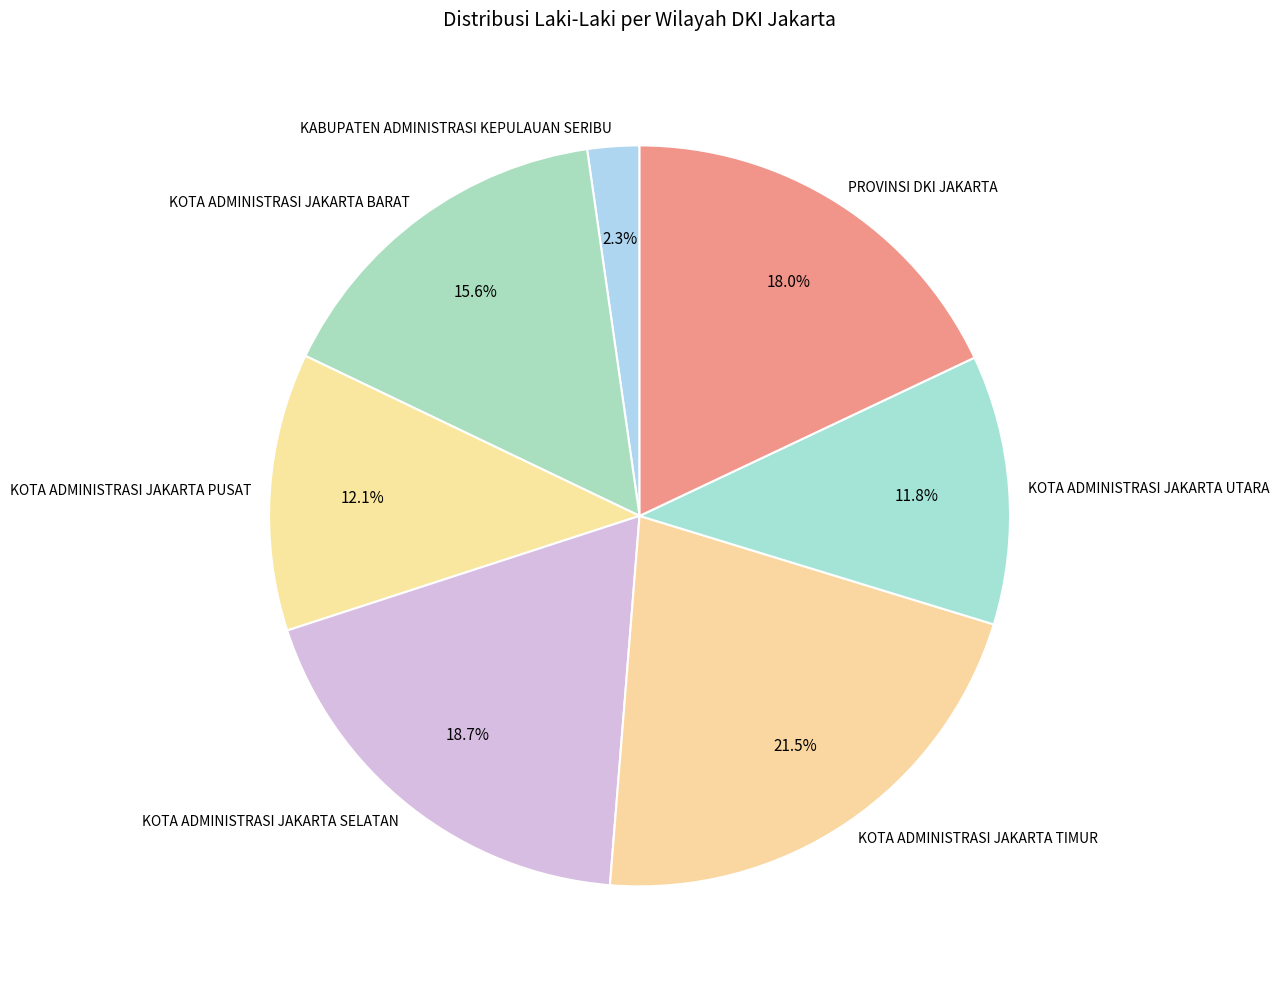

What is the ratio of the value at PROVINSI DKI JAKARTA to the value at KOTA ADMINISTRASI JAKARTA BARAT?

1.2